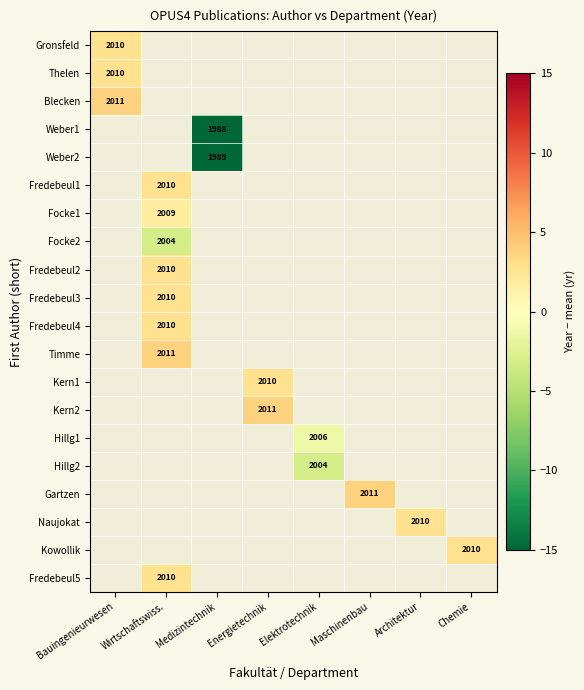

What is the greatest value displayed?

3.8